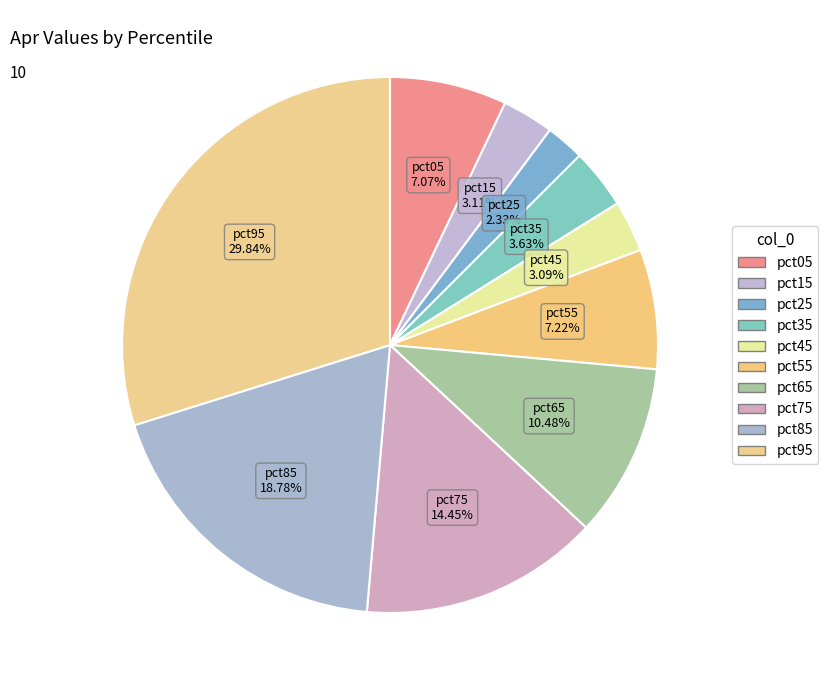

To the nearest percent, what is the combined percentage of pct55 and pct75?

22%